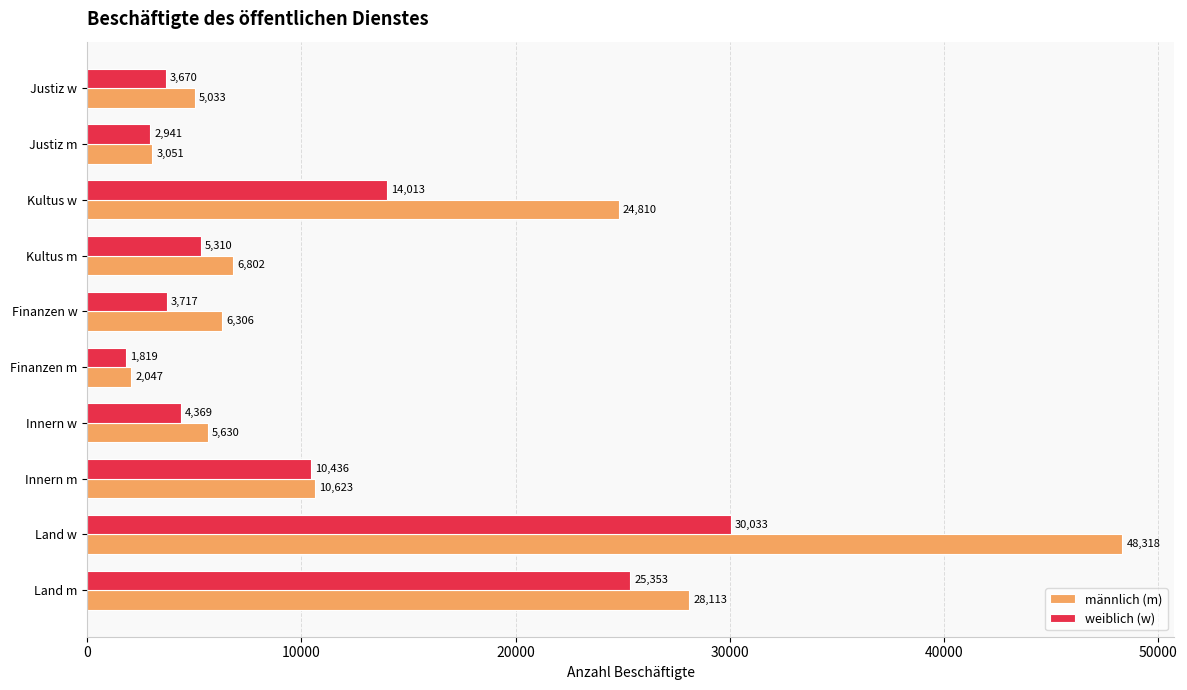

The männlich (m) series shows 6802 at Kultus m. True or false?

True